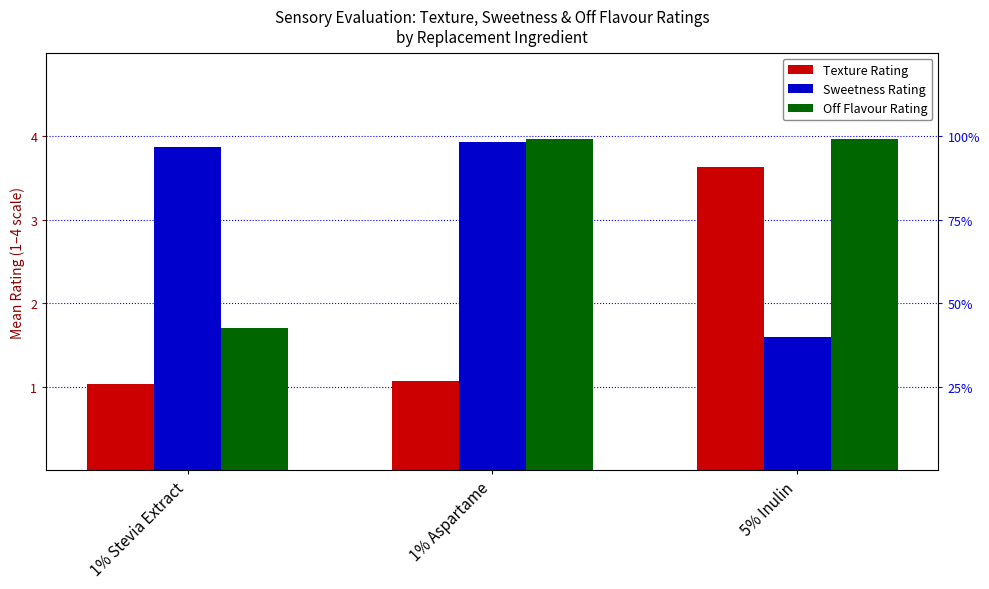

Reading left to right, list all the values displayed in this chart.

Texture Rating: 1% Stevia Extract=1.0	1% Aspartame=1.1	5% Inulin=3.6
Sweetness Rating: 1% Stevia Extract=3.9	1% Aspartame=3.9	5% Inulin=1.6
Off Flavour Rating: 1% Stevia Extract=1.7	1% Aspartame=4.0	5% Inulin=4.0